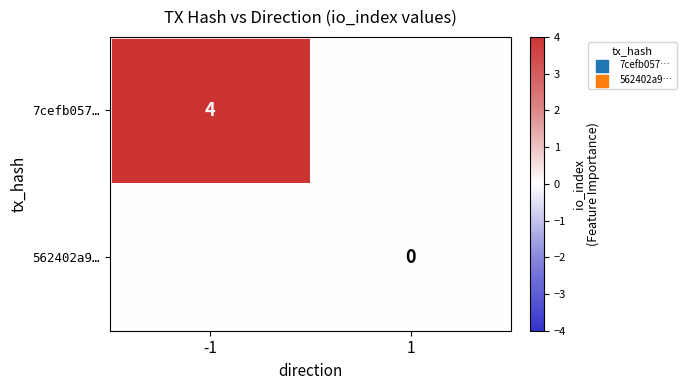

Is the value of 562402a9… at 1 greater than the value of 7cefb057… at -1?

No